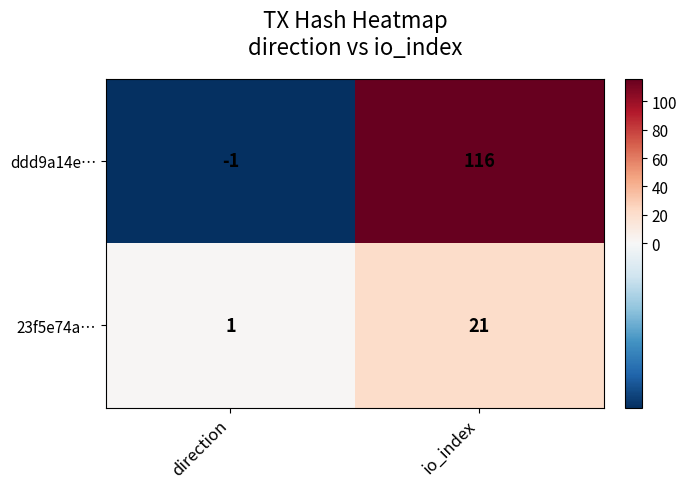

Which series has the largest total across all categories?

ddd9a14e…